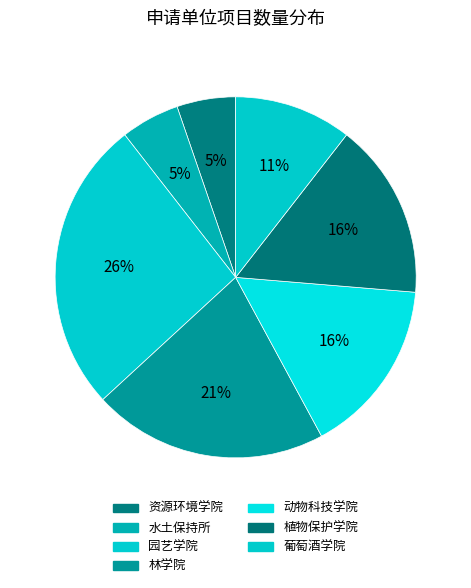

True or false: 林学院 accounts for 15% of the total.

False